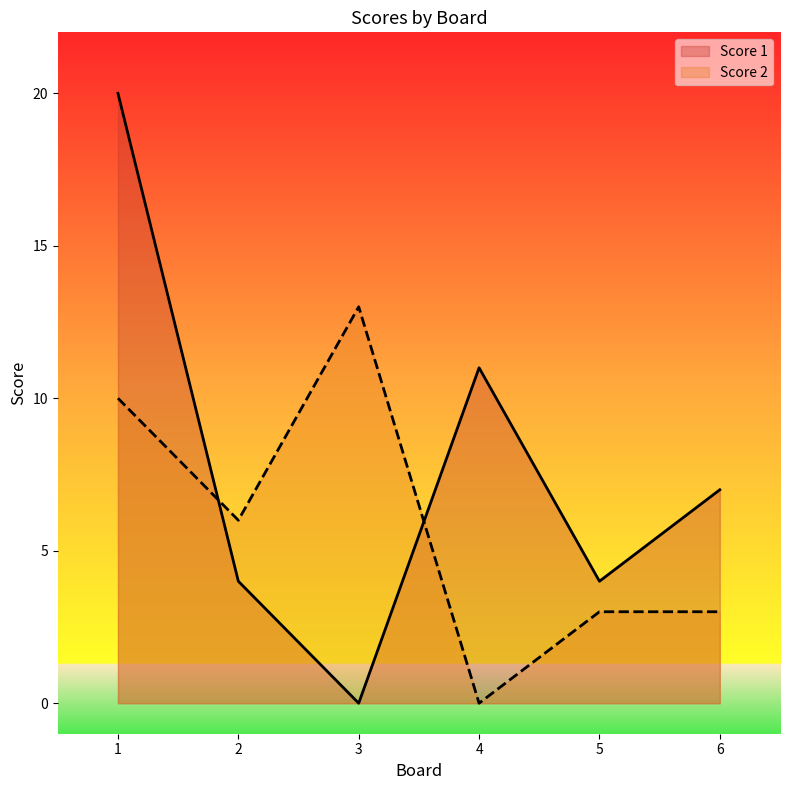

True or false: Score 1 and Score 2 intersect in this chart.

True